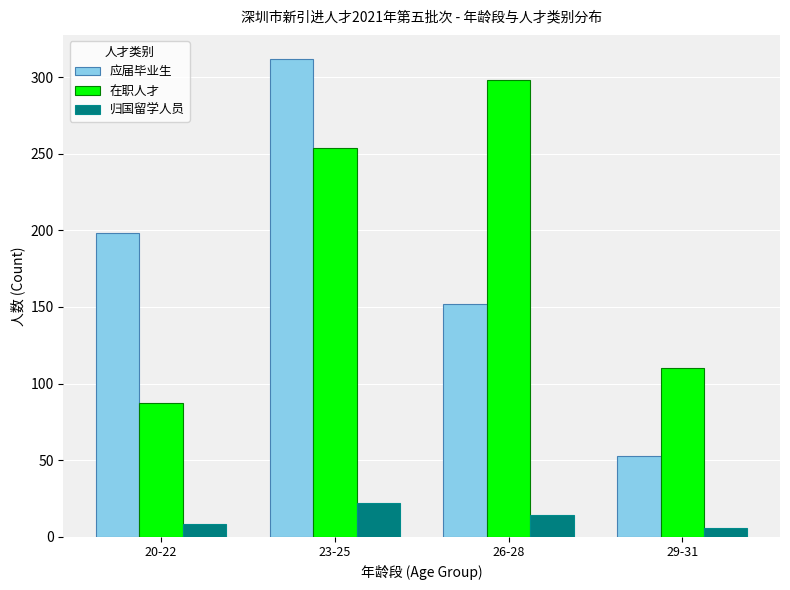

What is the label of the 2nd bar from the left?

23-25